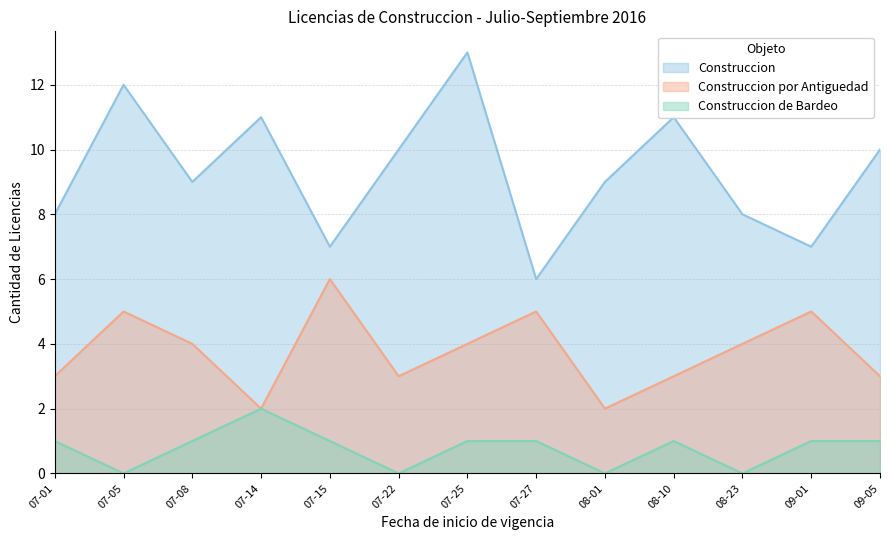

What is the greatest value displayed?

13